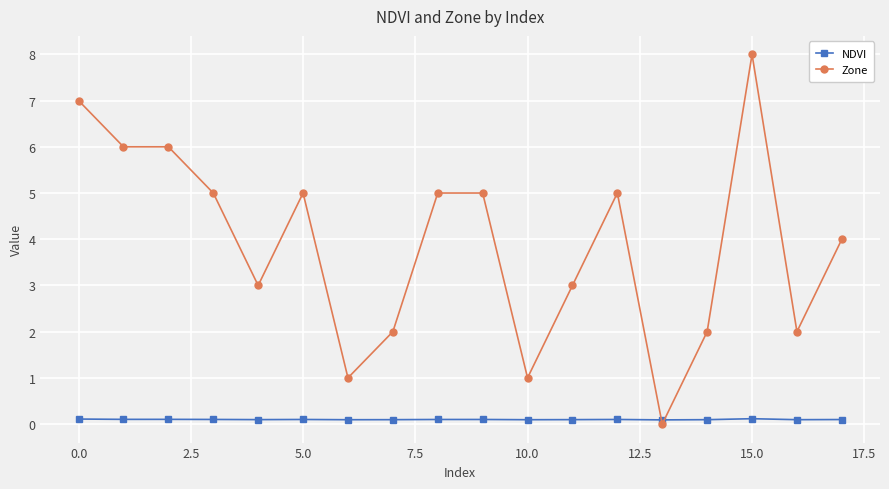

Does the chart display data point markers on the line(s)?

Yes